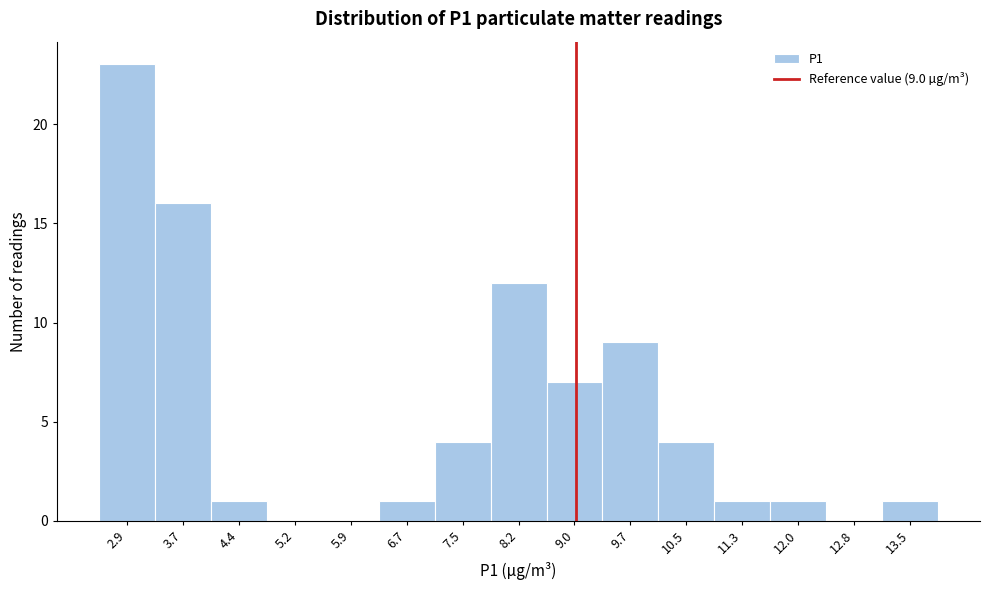

Over which range of the x-axis is the bar tallest?

2.5 to 3.3